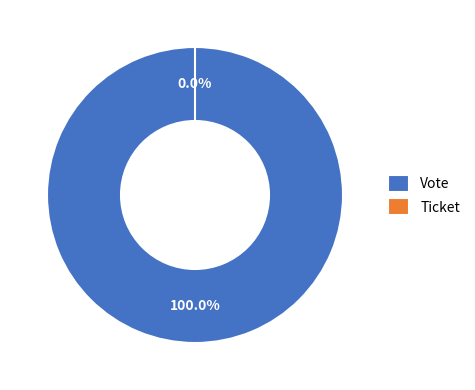

To the nearest percent, what is the average slice percentage?

50%